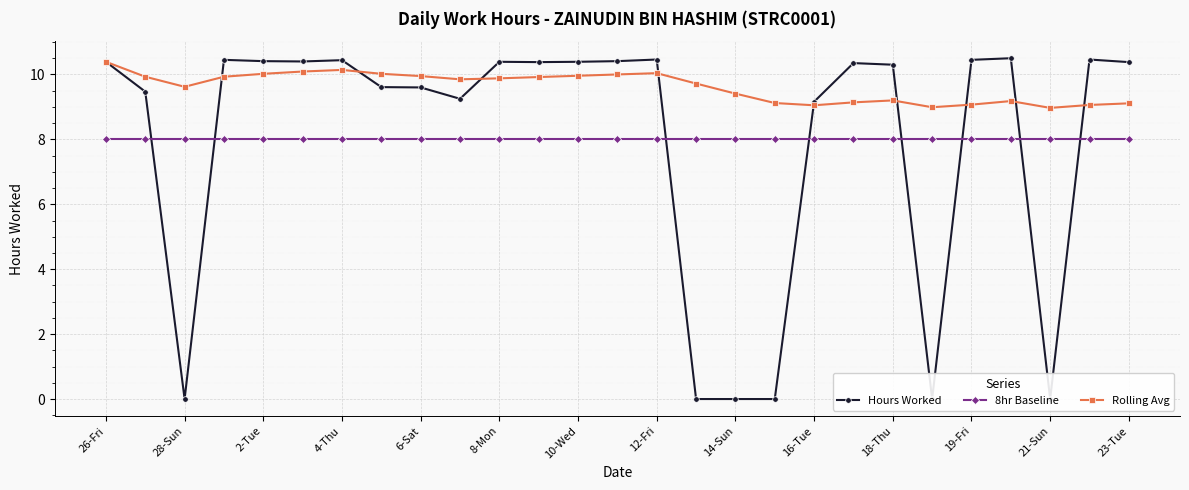

Rank the series at 15 from highest to lowest value.

Rolling Avg, 8hr Baseline, Hours Worked